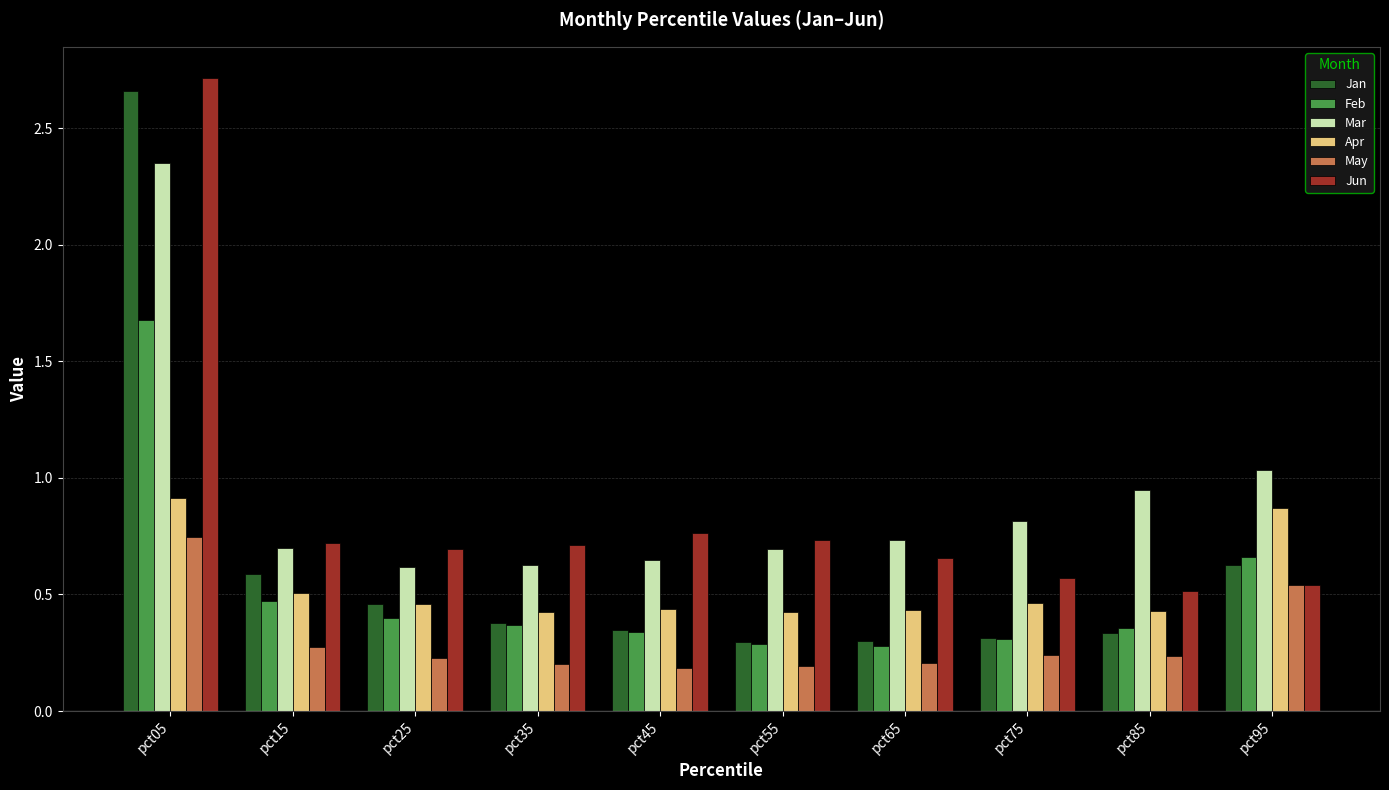

Where is Jun nearest to the value 1?

pct45